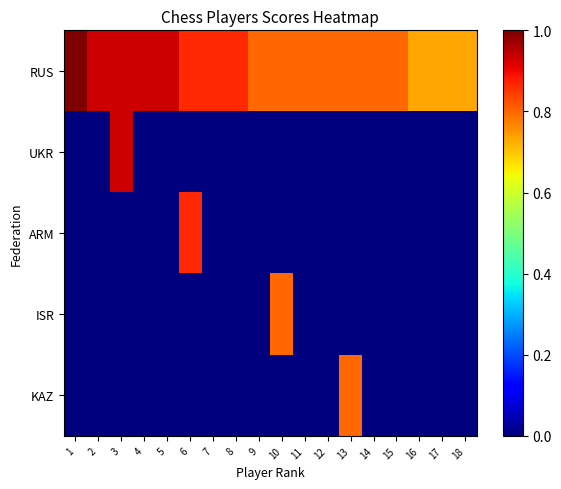

Reading left to right, list all the values displayed in this chart.

RUS: 1=7.5	2=7.0	3=7.0	4=7.0	5=7.0	6=6.5	7=6.5	8=6.5	9=6.0	10=6.0	11=6.0	12=6.0	13=6.0	14=6.0	15=6.0	16=5.5	17=5.5	18=5.5
UKR: 1=0.0	2=0.0	3=7.0	4=0.0	5=0.0	6=0.0	7=0.0	8=0.0	9=0.0	10=0.0	11=0.0	12=0.0	13=0.0	14=0.0	15=0.0	16=0.0	17=0.0	18=0.0
ARM: 1=0.0	2=0.0	3=0.0	4=0.0	5=0.0	6=6.5	7=0.0	8=0.0	9=0.0	10=0.0	11=0.0	12=0.0	13=0.0	14=0.0	15=0.0	16=0.0	17=0.0	18=0.0
ISR: 1=0.0	2=0.0	3=0.0	4=0.0	5=0.0	6=0.0	7=0.0	8=0.0	9=0.0	10=6.0	11=0.0	12=0.0	13=0.0	14=0.0	15=0.0	16=0.0	17=0.0	18=0.0
KAZ: 1=0.0	2=0.0	3=0.0	4=0.0	5=0.0	6=0.0	7=0.0	8=0.0	9=0.0	10=0.0	11=0.0	12=0.0	13=6.0	14=0.0	15=0.0	16=0.0	17=0.0	18=0.0